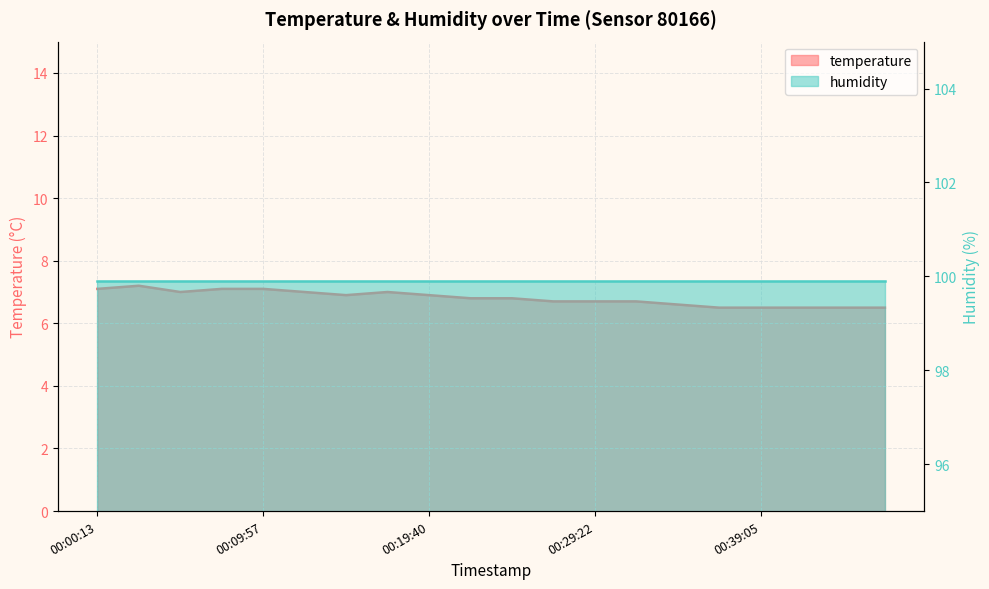

Does the chart display data point markers on the line(s)?

No